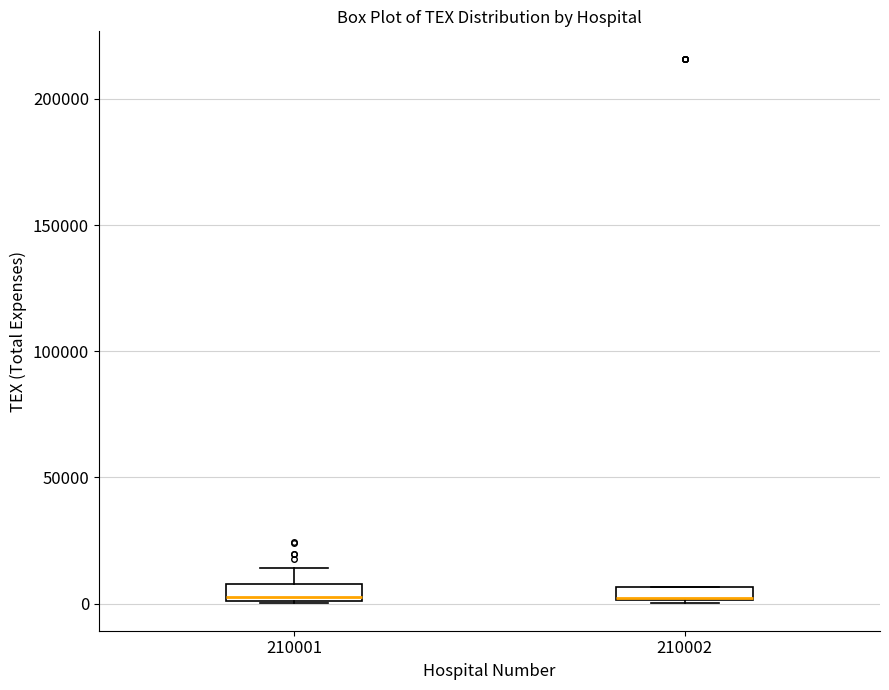

Where is the lower edge of the box at x = 210001 on the y-axis? The values are not printed on the chart, so give them approximately, as read against the axis.

0